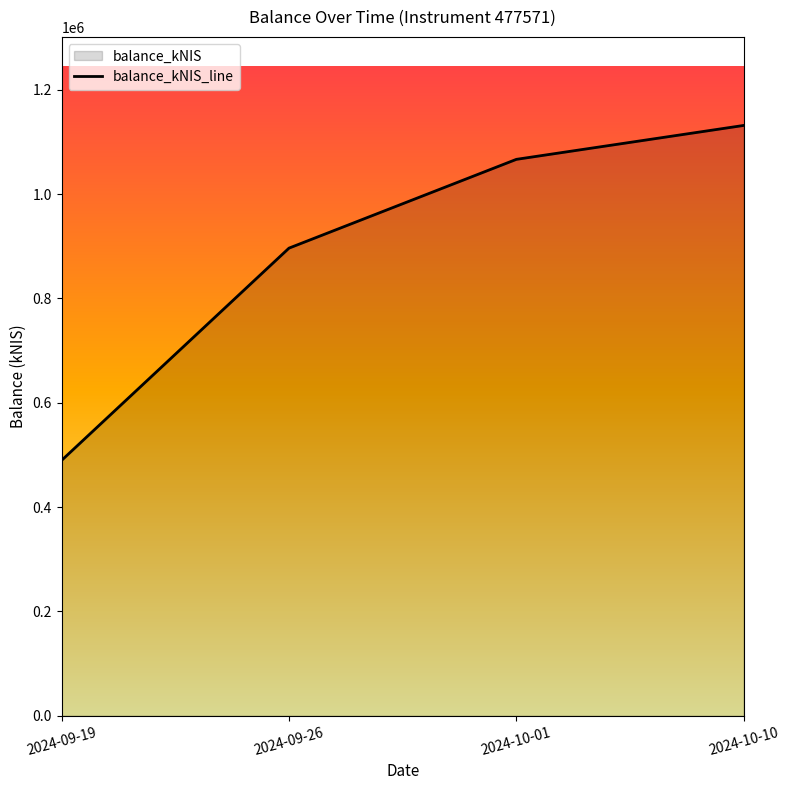

At which label does the data first exceed 1066427?

2024-10-01